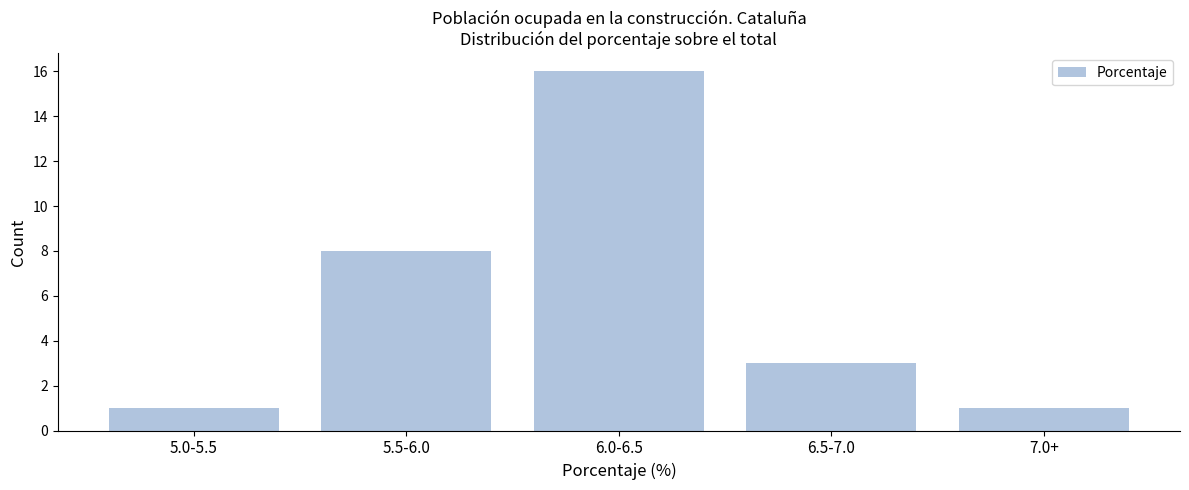

Reading left to right, list all the values displayed in this chart.

1	8	16	3	1